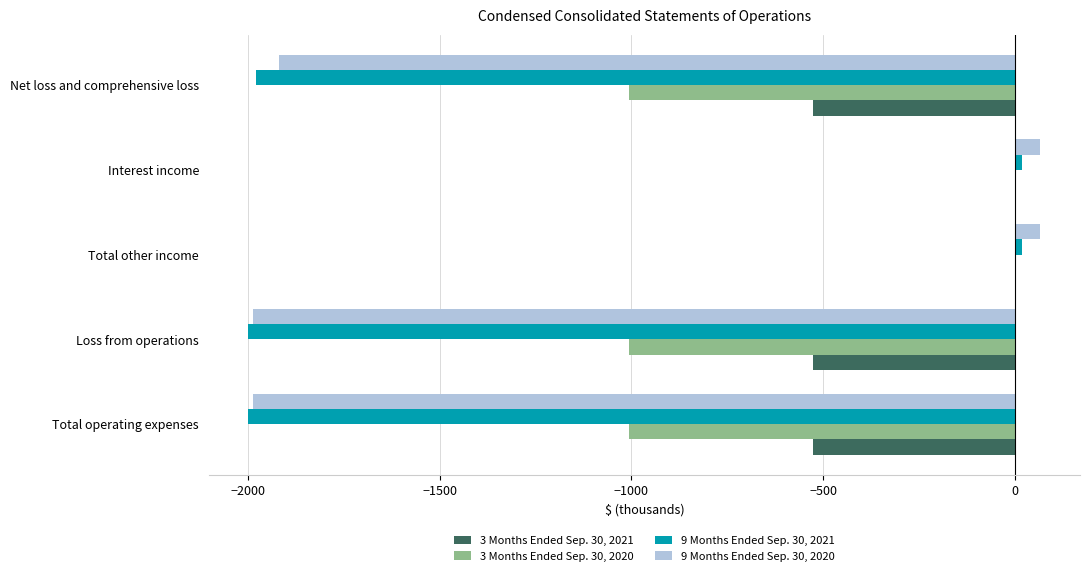

Which series has the largest total across all categories?

3 Months Ended Sep. 30, 2021